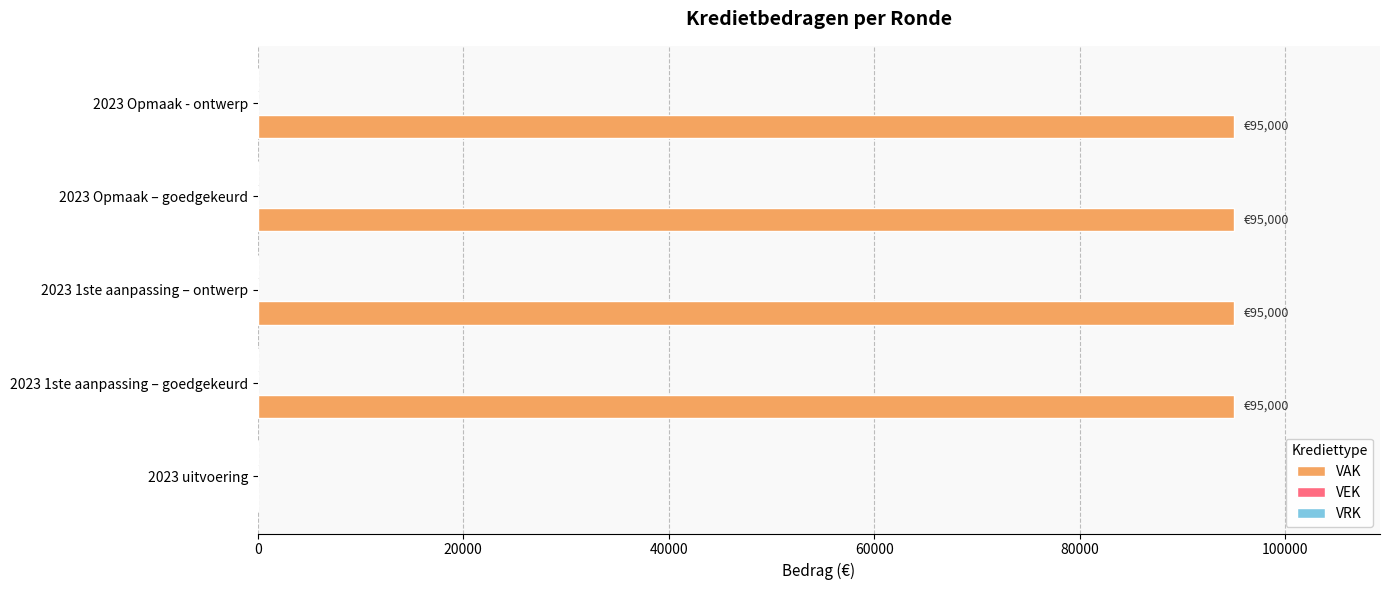

Is it true that the value at 2023 uitvoering is 0?

True